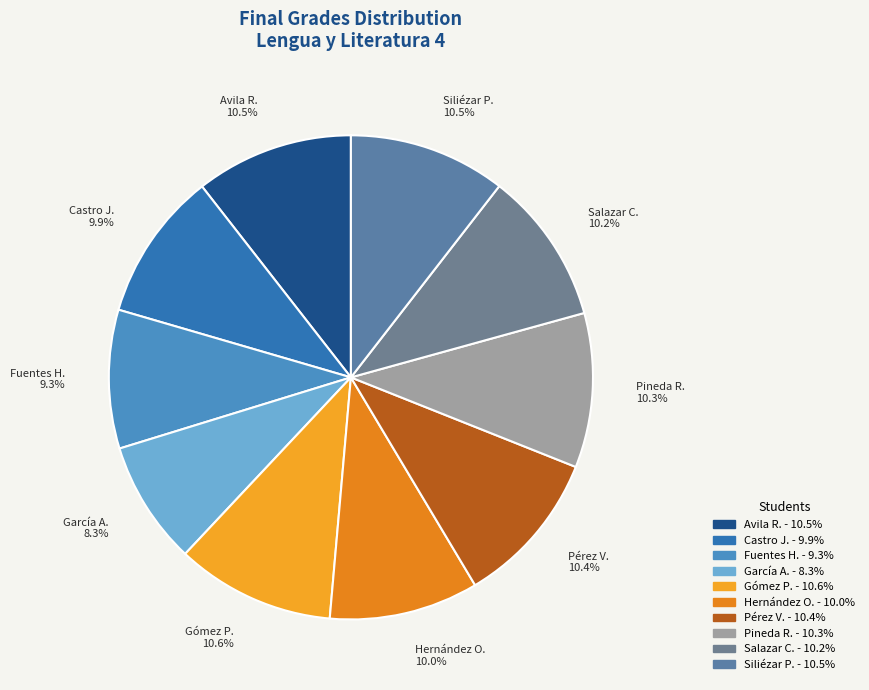

How many segments does this pie chart have?

10